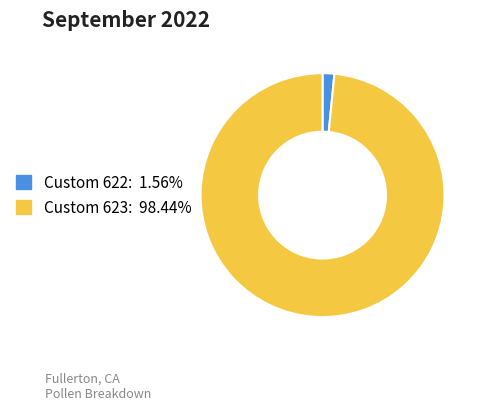

Is there any slice that represents more than half of the pie?

Yes